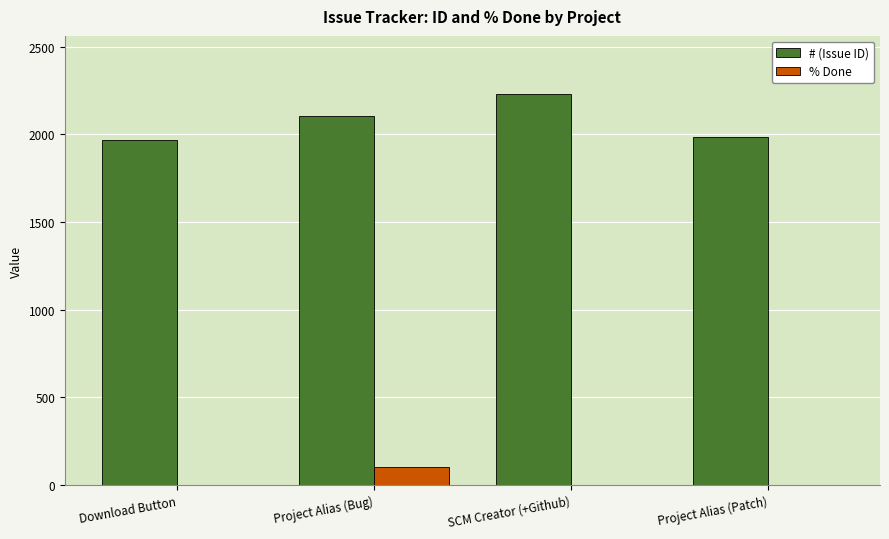

Is the value of # (Issue ID) at Download Button greater than the value of % Done at Download Button?

Yes